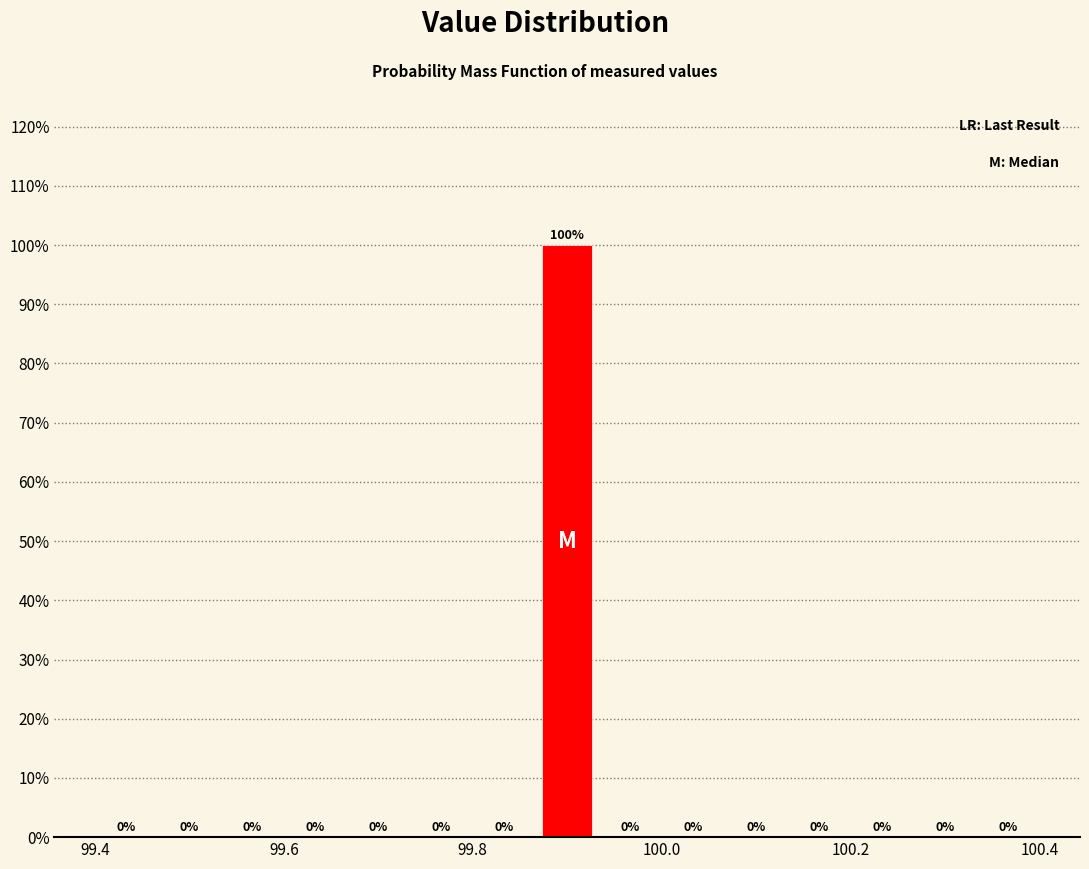

Read against the x-axis, roughly where is the centre of the tallest bar?

99.90